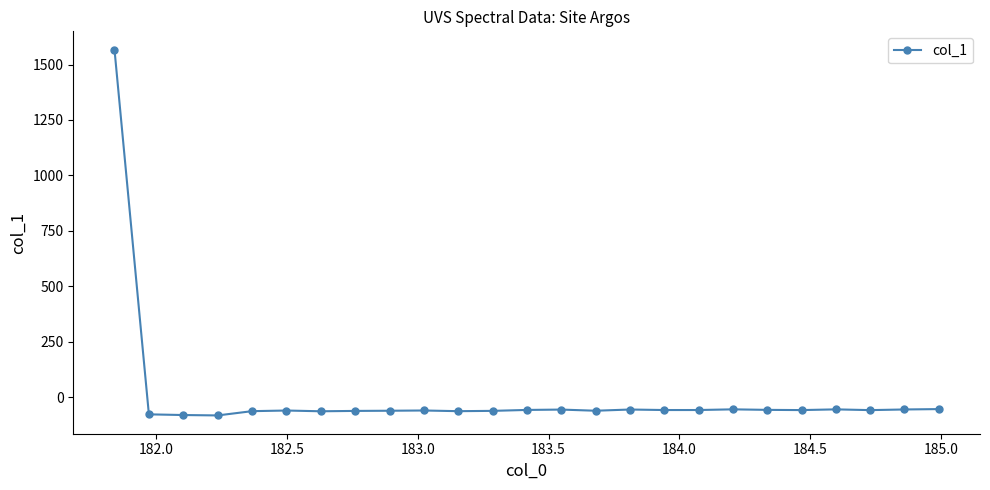

What is the smallest value displayed?

-82.9